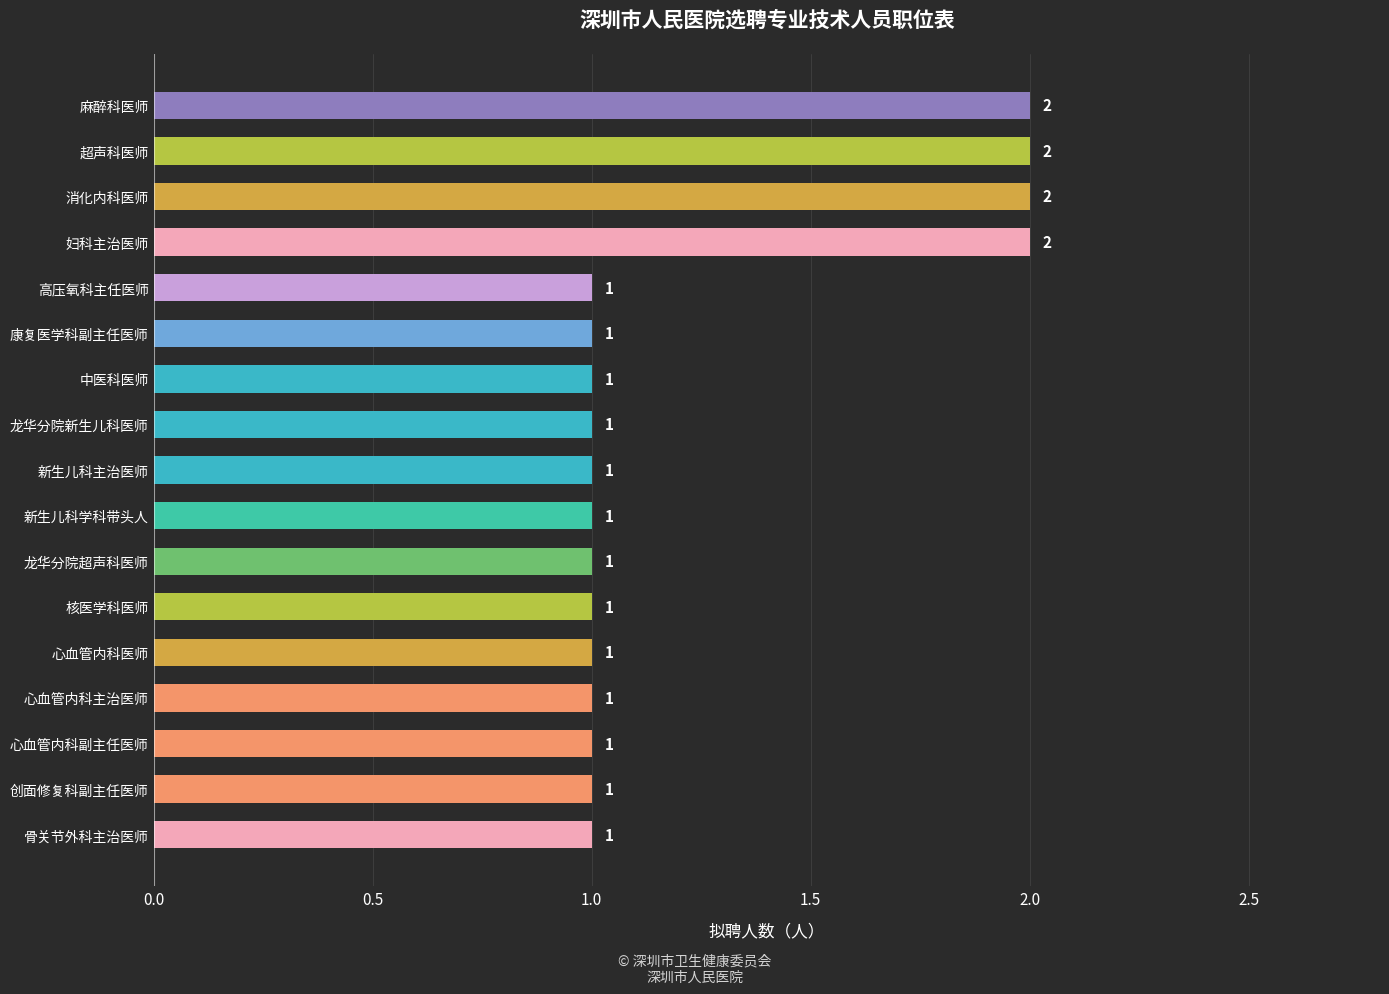

What is the ratio of the value at 骨关节外科主治医师 to the value at 创面修复科副主任医师?

1.0